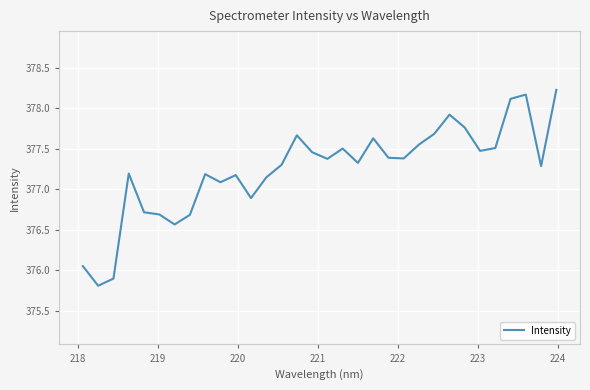

What is the difference between the maximum and minimum values?

2.4